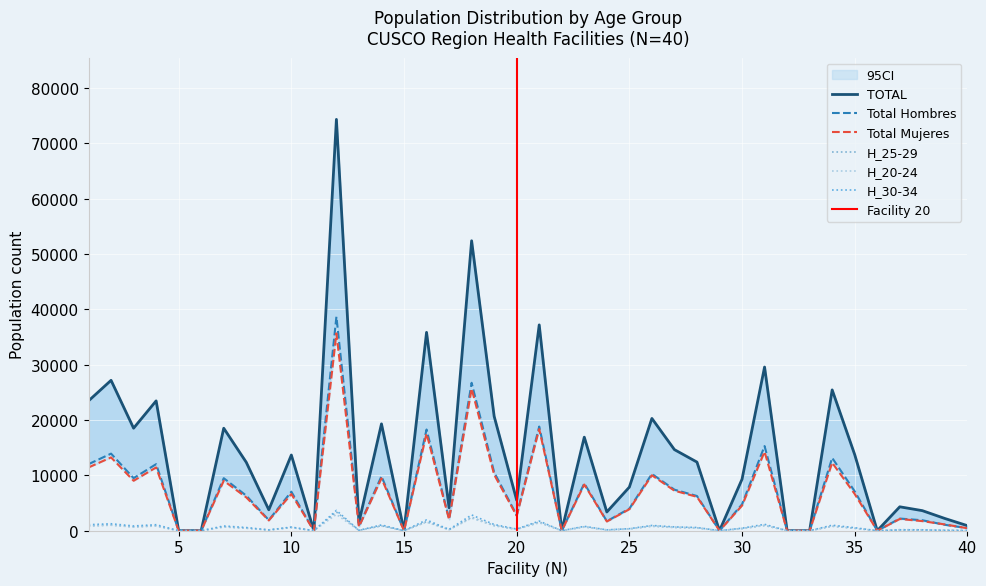

What is the sum of all TOTAL values?

556356